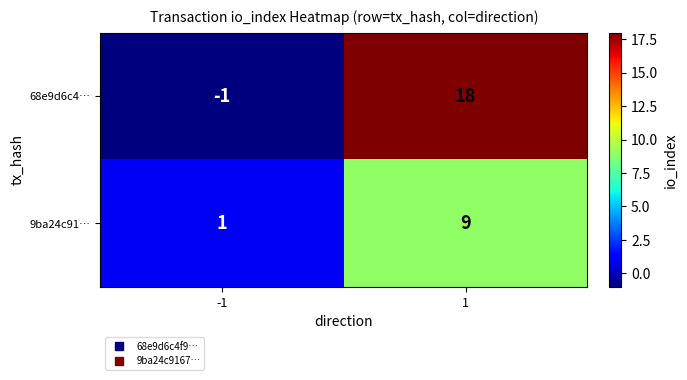

The value of 68e9d6c4… at -1 is -1. True or false?

True